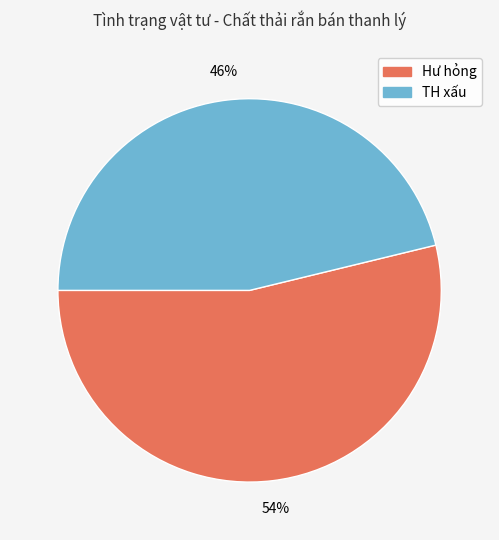

Does Hư hỏng account for over 50% of the chart?

Yes